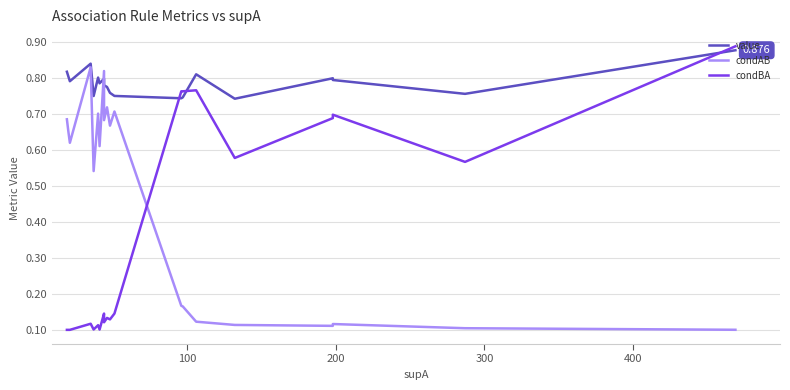

Reading right to left, extract all data points from this chart.

value: 0.9	0.8	0.8	0.8	0.7	0.8	0.7	0.7	0.7	0.8	0.8	0.8	0.8	0.8	0.8	0.7	0.8	0.8	0.8	0.8
condAB: 0.1	0.1	0.1	0.1	0.1	0.1	0.2	0.2	0.7	0.7	0.7	0.7	0.8	0.6	0.7	0.5	0.8	0.6	0.7	0.7
condBA: 0.9	0.6	0.7	0.7	0.6	0.8	0.8	0.8	0.1	0.1	0.1	0.1	0.1	0.1	0.1	0.1	0.1	0.1	0.1	0.1